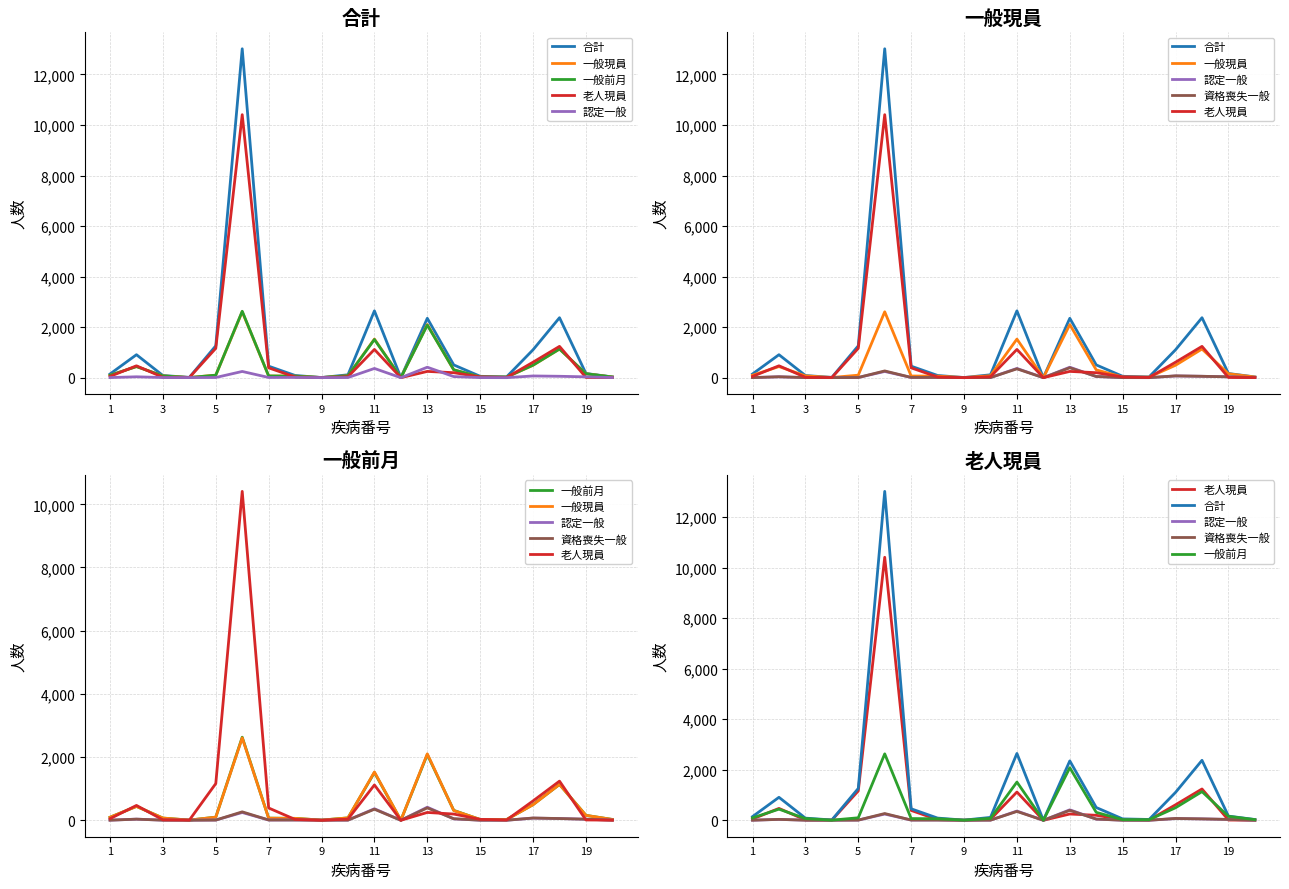

The value of 一般前月 at 11 is 2346. True or false?

False